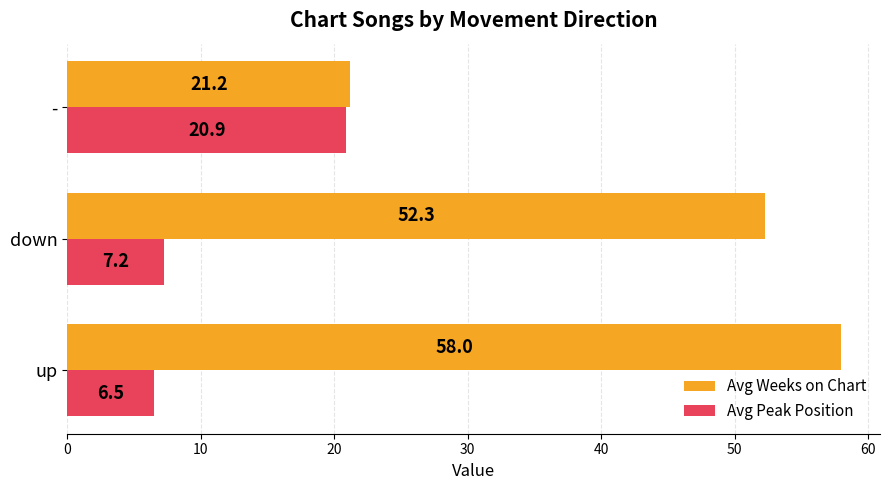

Which series has the largest total across all categories?

Avg Weeks on Chart